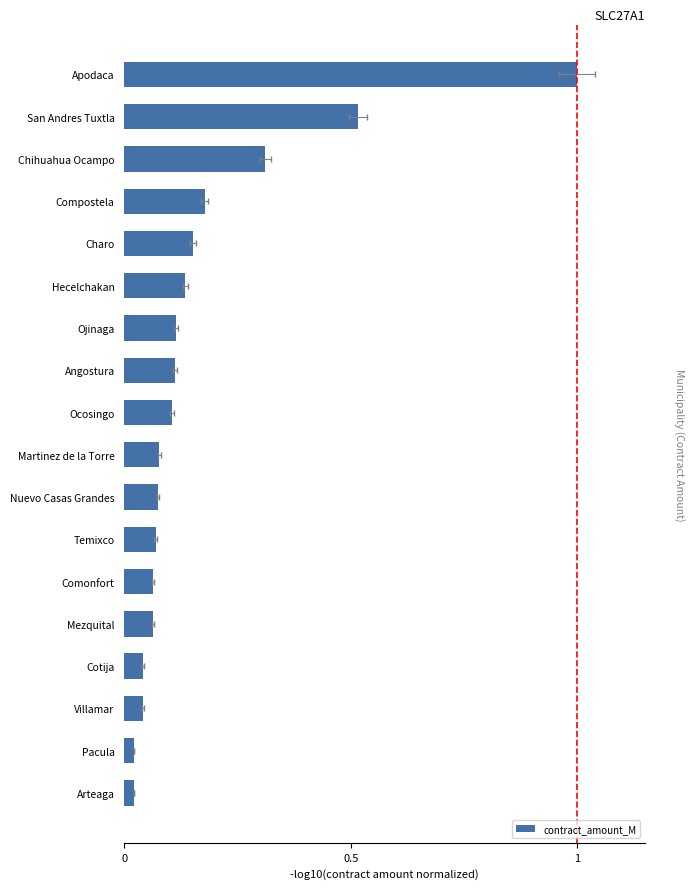

The chart shows a value of 0.1 at Compostela. True or false?

False